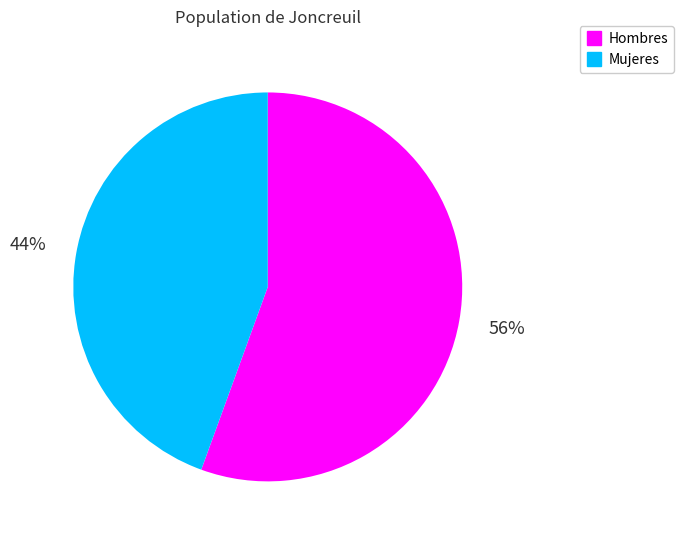

Is the sum of Hombres and Mujeres greater than half?

Yes